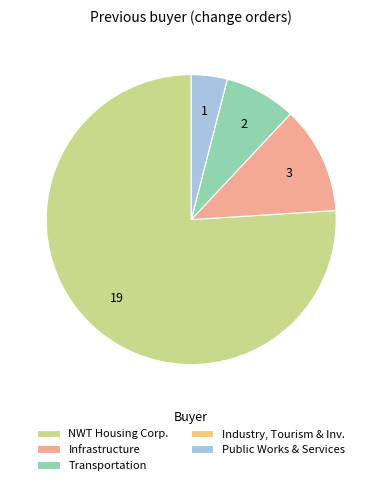

Is the sum of Transportation and Public Works & Services greater than half?

No